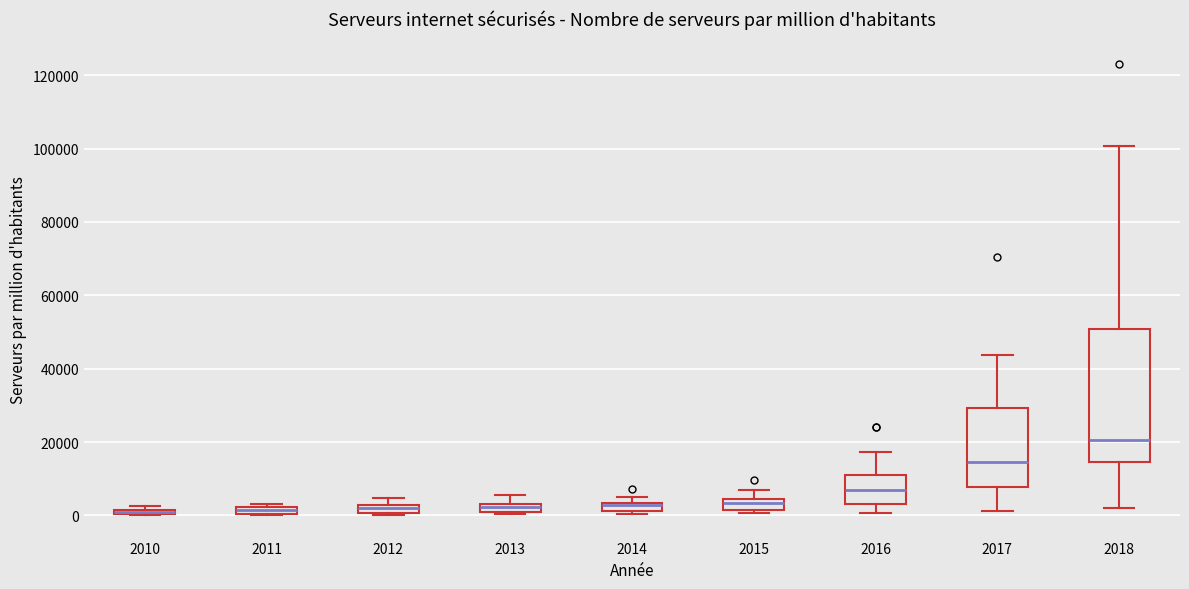

Where does the median line of the box at x = 2017 sit on the y-axis? The values are not printed on the chart, so give them approximately, as read against the axis.

14000